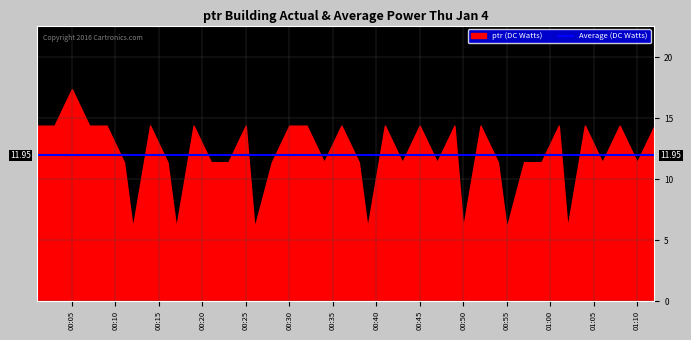

How many points are higher than both their immediate neighbors (excluding endpoints)?

12